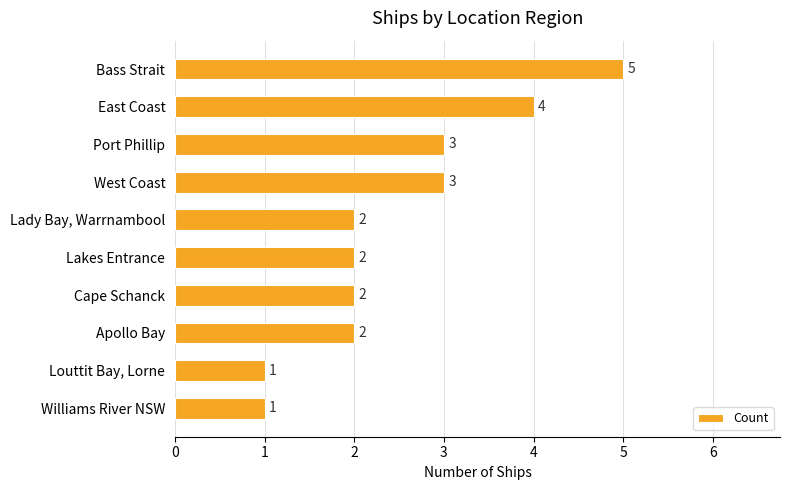

How many values are between 2 and 3?

6